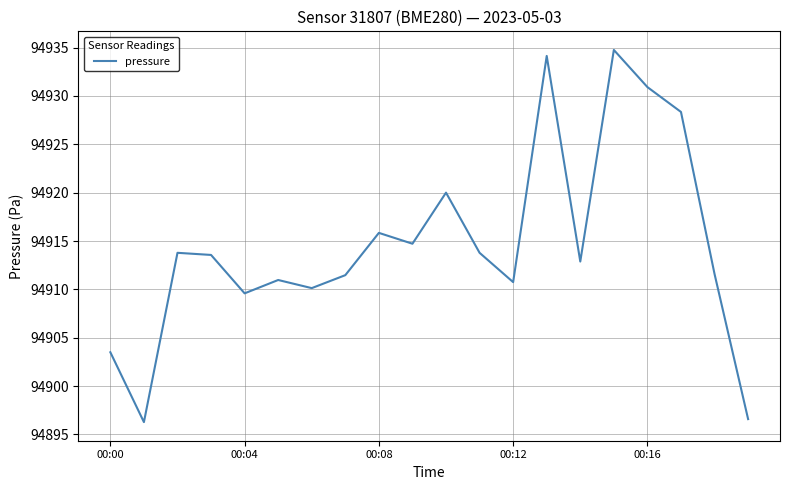

What is the maximum value shown in the chart?

94934.8